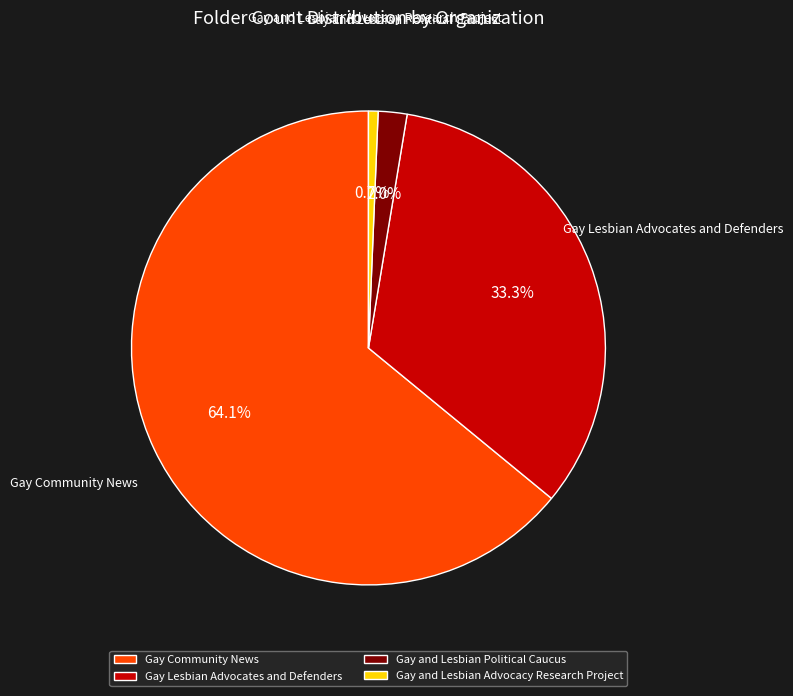

How many slices are in this pie chart?

4